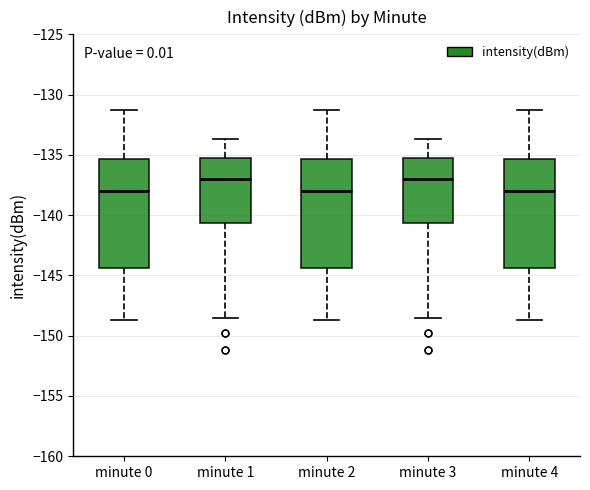

Where is the upper edge of the box for minute 4 on the y-axis? The values are not printed on the chart, so give them approximately, as read against the axis.

-135.5